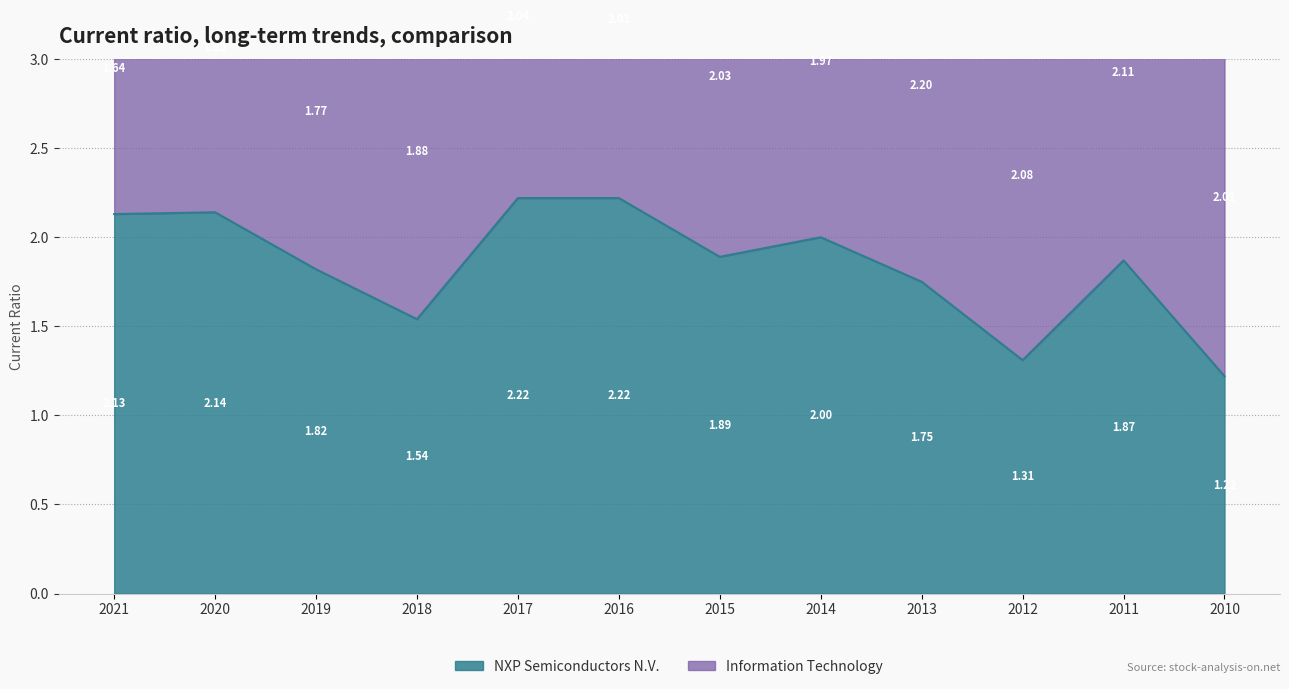

What is the minimum value shown in the chart?

1.2